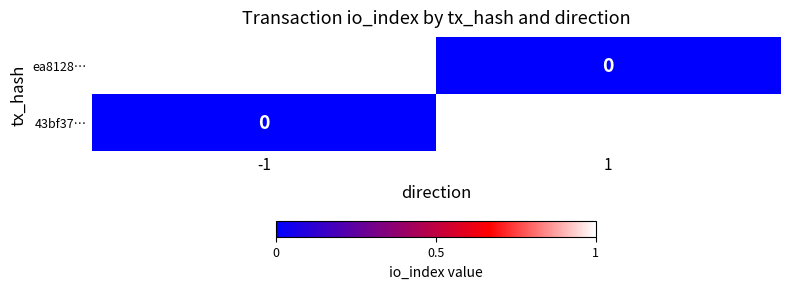

Rank the categories by 43bf37… value from lowest to highest.

-1, 1